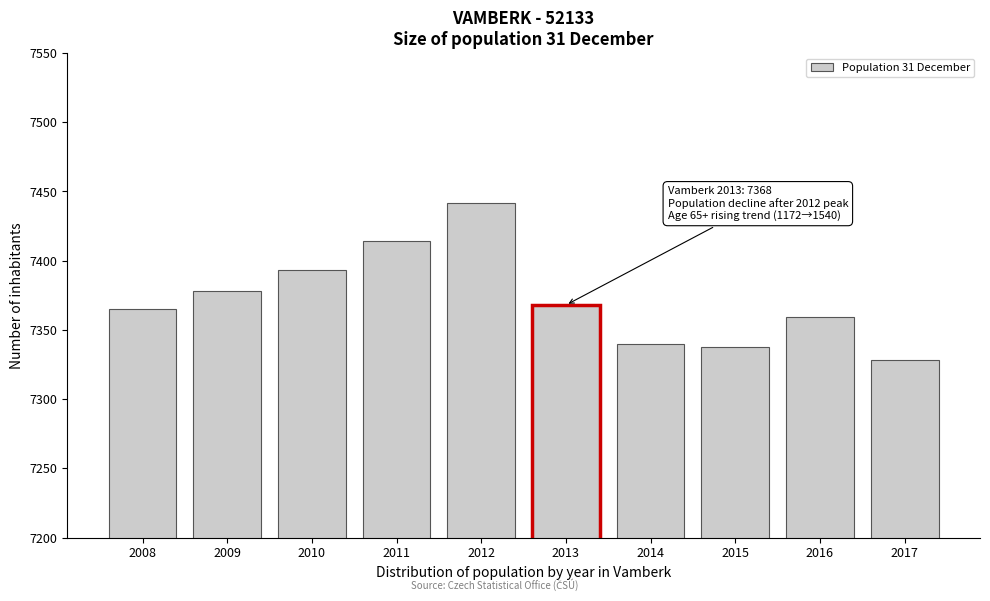

Reading right to left, transcribe all the data shown in this chart.

7328	7359	7338	7340	7368	7442	7414	7393	7378	7365